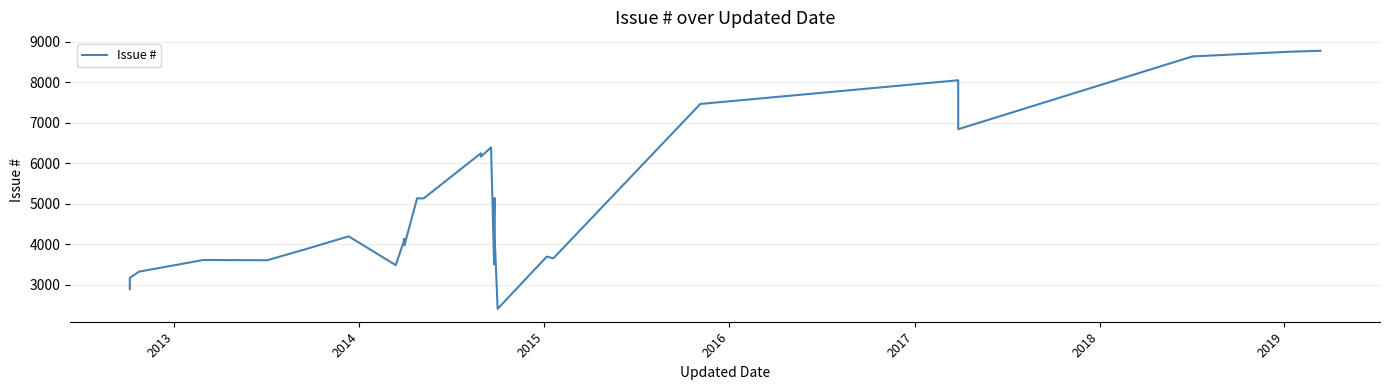

The value at 2012 is 4478. True or false?

False